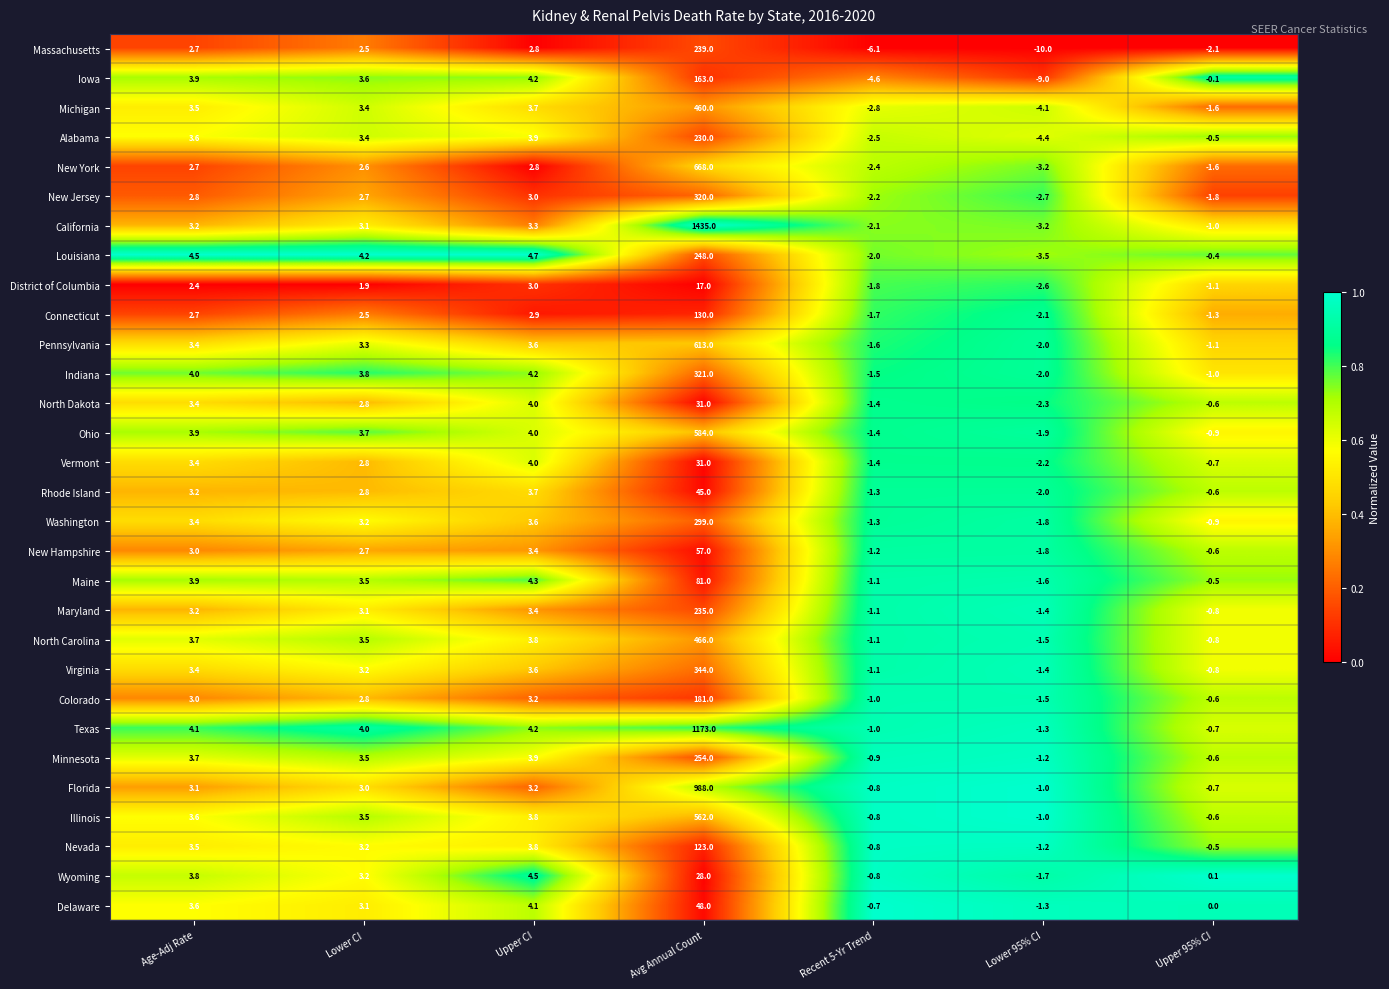

True or false: Virginia has a value of 3.6 at Upper CI.

True